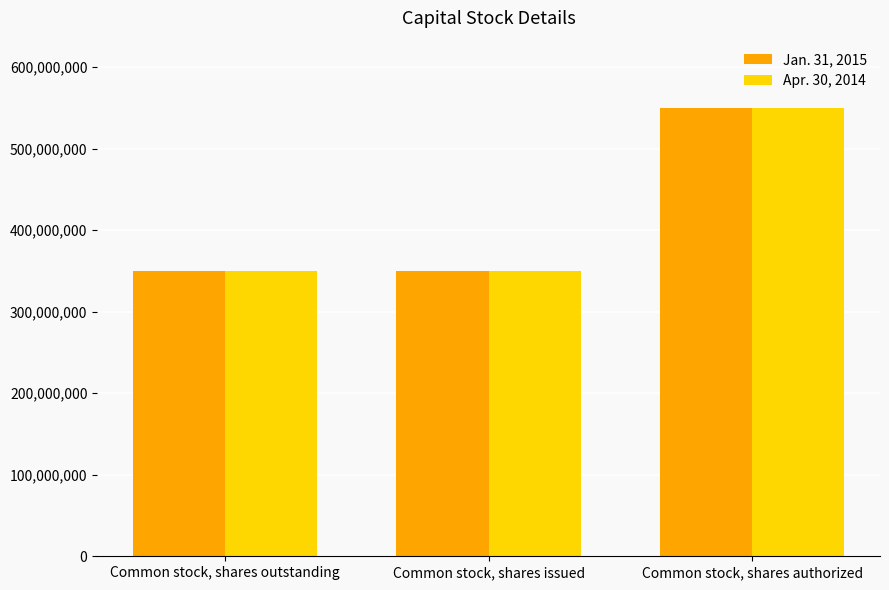

The Apr. 30, 2014 series shows 625281753 at Common stock, shares outstanding. True or false?

False